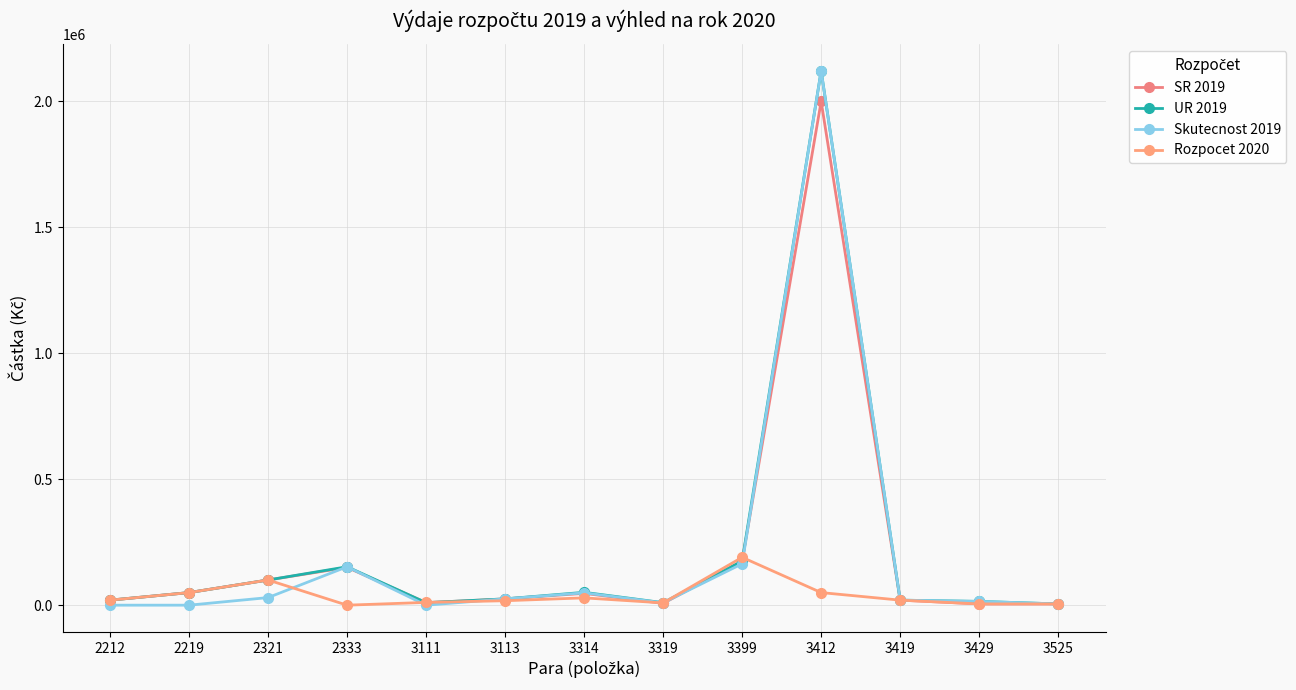

Reading right to left, extract all data points from this chart.

SR 2019: 5000.0	5000.0	20000.0	2000000.0	175000.0	7000.0	47000.0	25000.0	10000.0	150000.0	100000.0	50000.0	20000.0
UR 2019: 5000.0	15000.0	20000.0	2121370.0	175000.0	10000.0	51000.0	25080.0	10000.0	152508.0	100000.0	50000.0	20000.0
Skutecnost 2019: 5000.0	15000.0	20000.0	2121370.0	164339.0	9355.0	49034.0	25080.0	0.0	152508.0	30166.1	0.0	0.0
Rozpocet 2020: 5000.0	5000.0	20000.0	50000.0	190000.0	9000.0	29000.0	17680.0	11000.0	0.0	100000.0	50000.0	20000.0